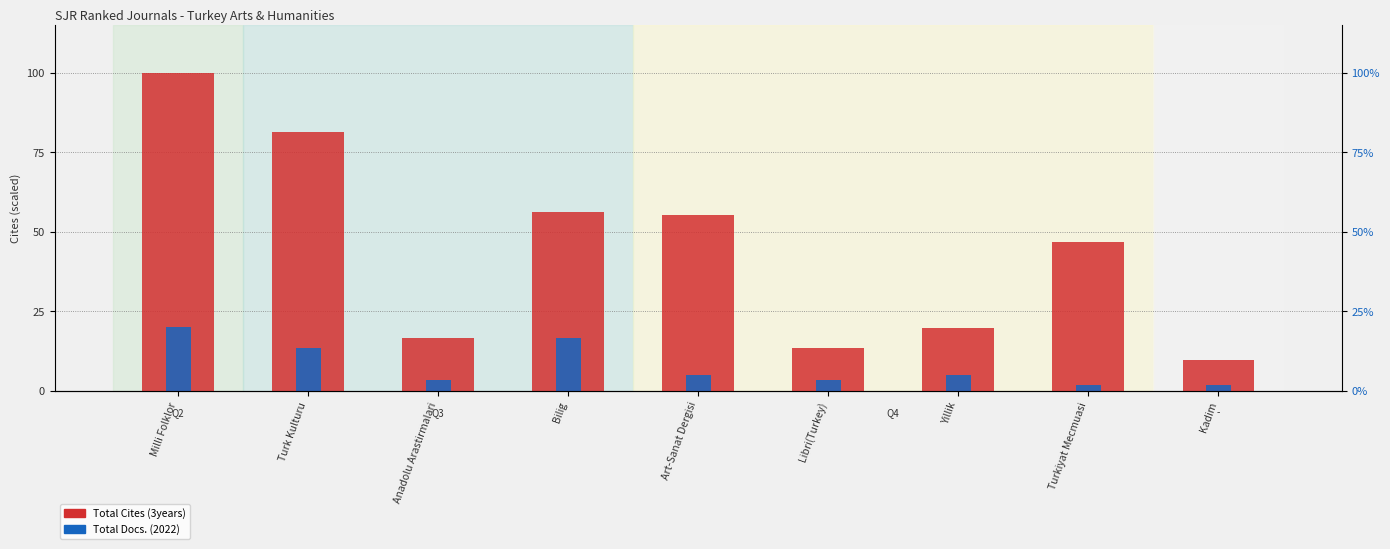

What is the value of the Total Cites (3years) bar at the 6th from the left?

13.6